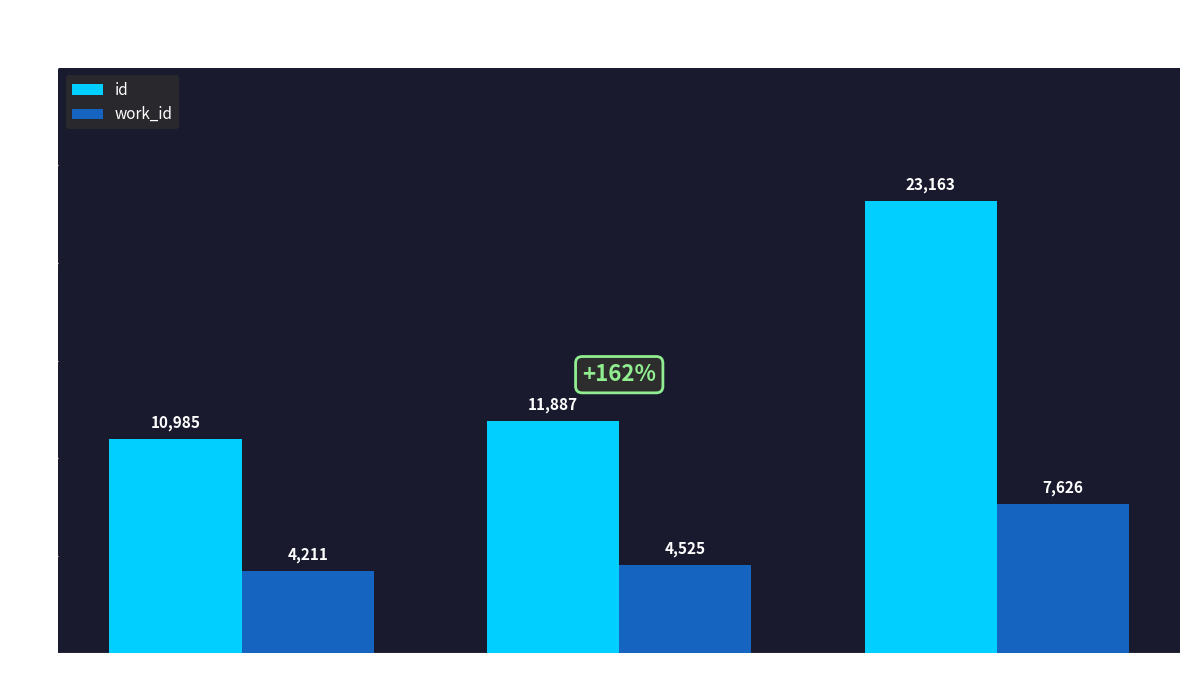

What is the difference between the highest and lowest values at 2014-04-28?

15537